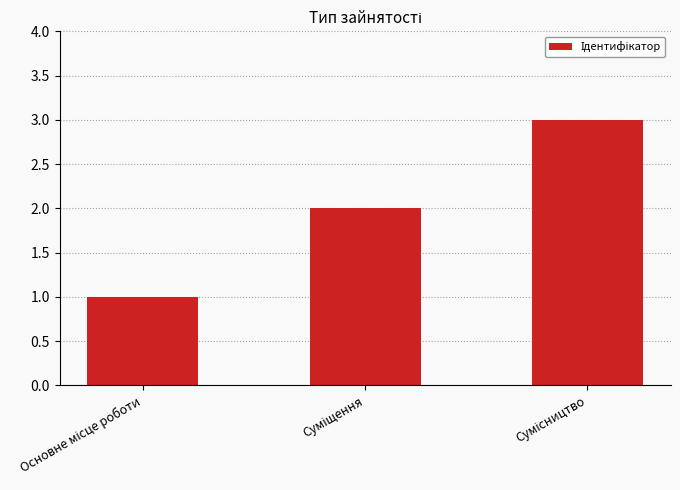

What is the greatest value displayed?

3